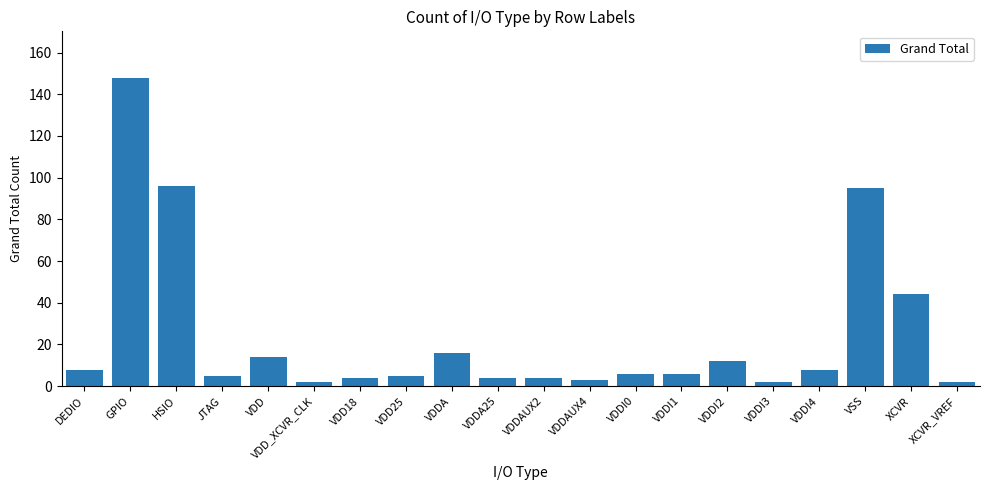

How many series are shown in this chart?

1